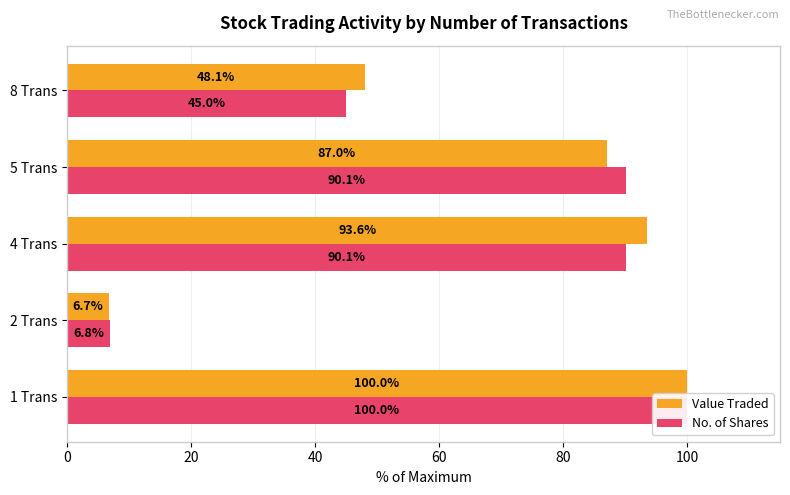

What is the highest value of the Value Traded series?

100.0